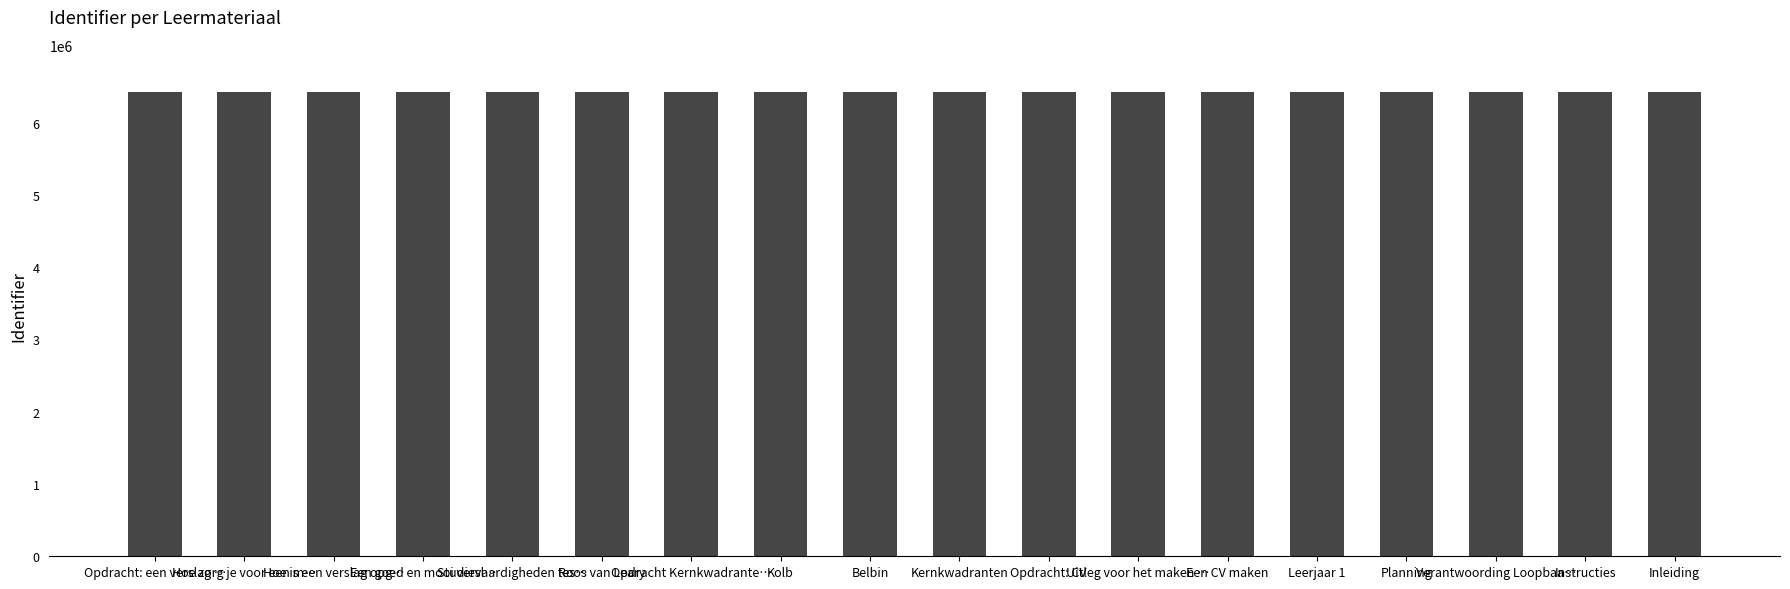

What is the greatest value displayed?

6423906